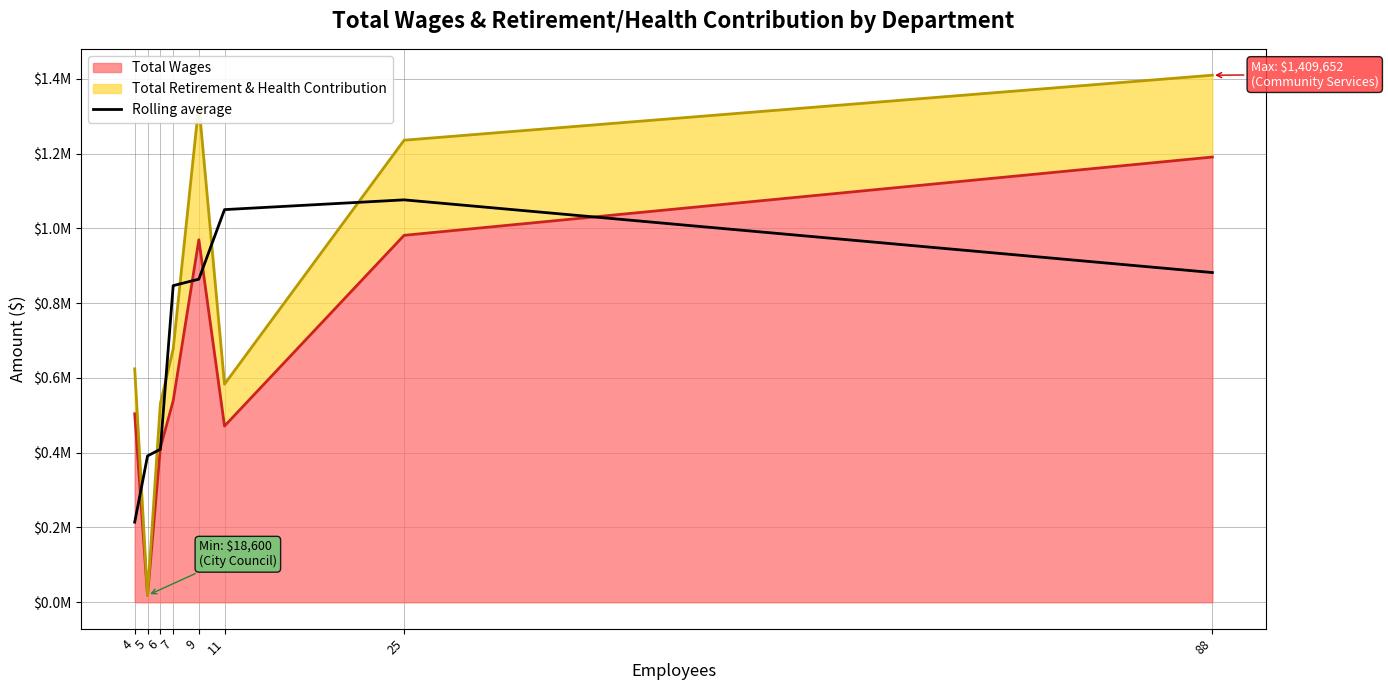

How many data points are less than 864131?

4